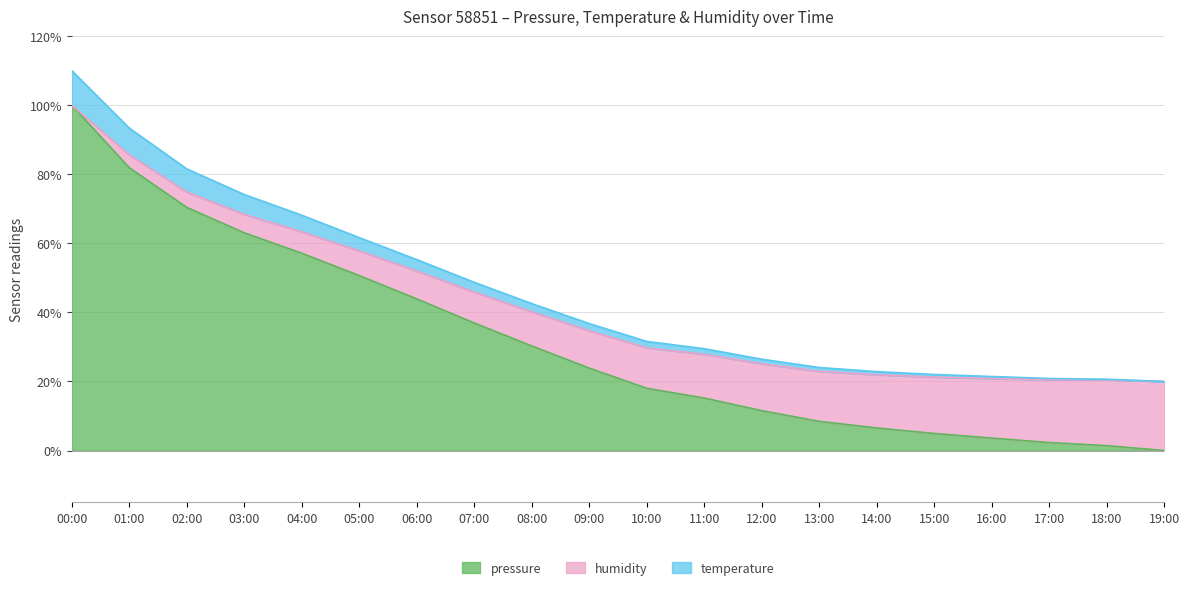

At which label does temperature first exceed 36?

00:00